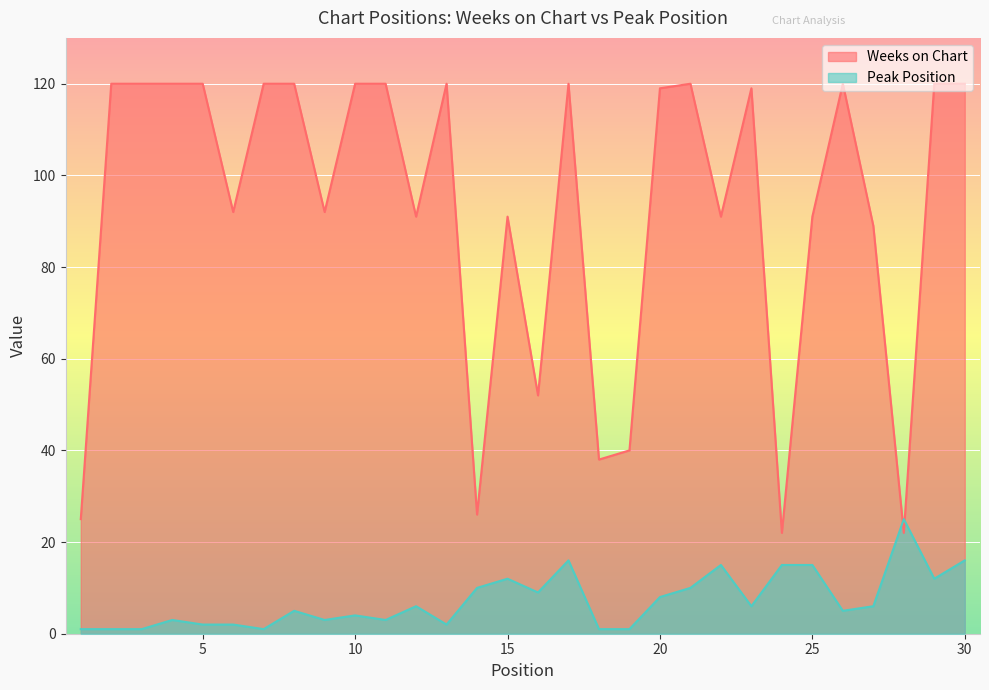

True or false: Weeks on Chart has a value of 23 at 19.

False